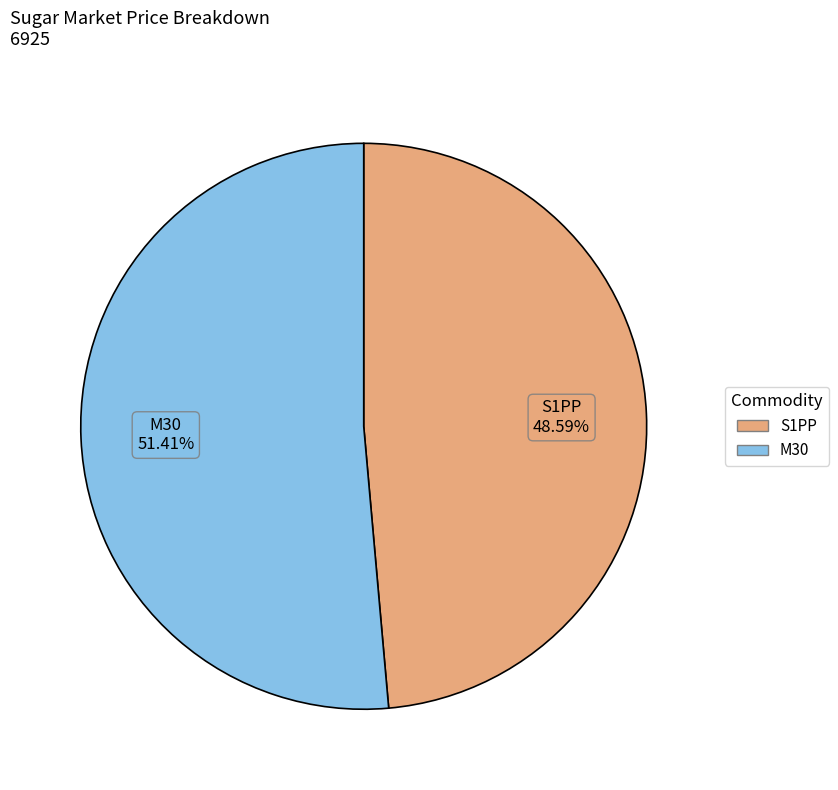

To the nearest percent, what percentage of the pie is S1PP?

49%